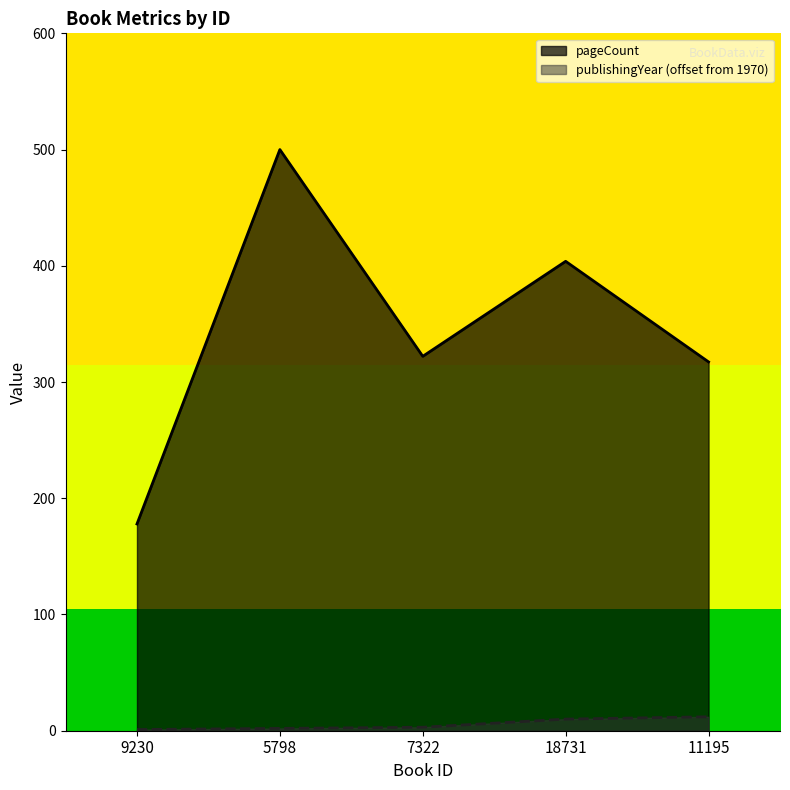

Which series changed the most between 5798 and 11195?

pageCount